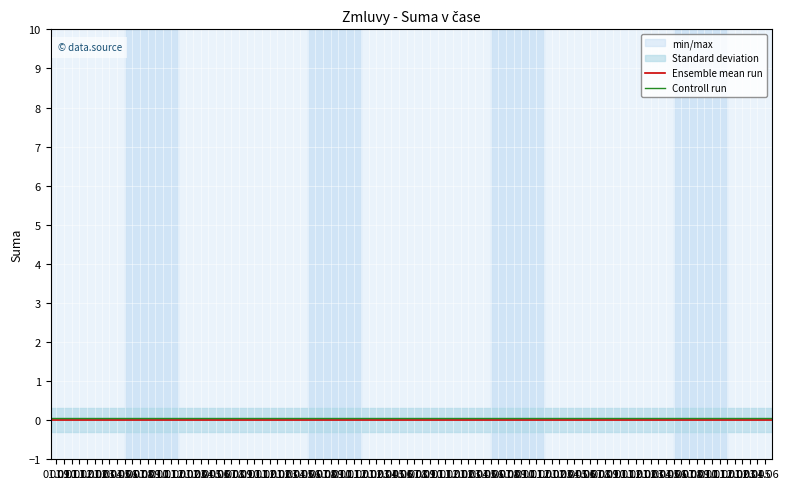

How many lines are shown in the chart?

2